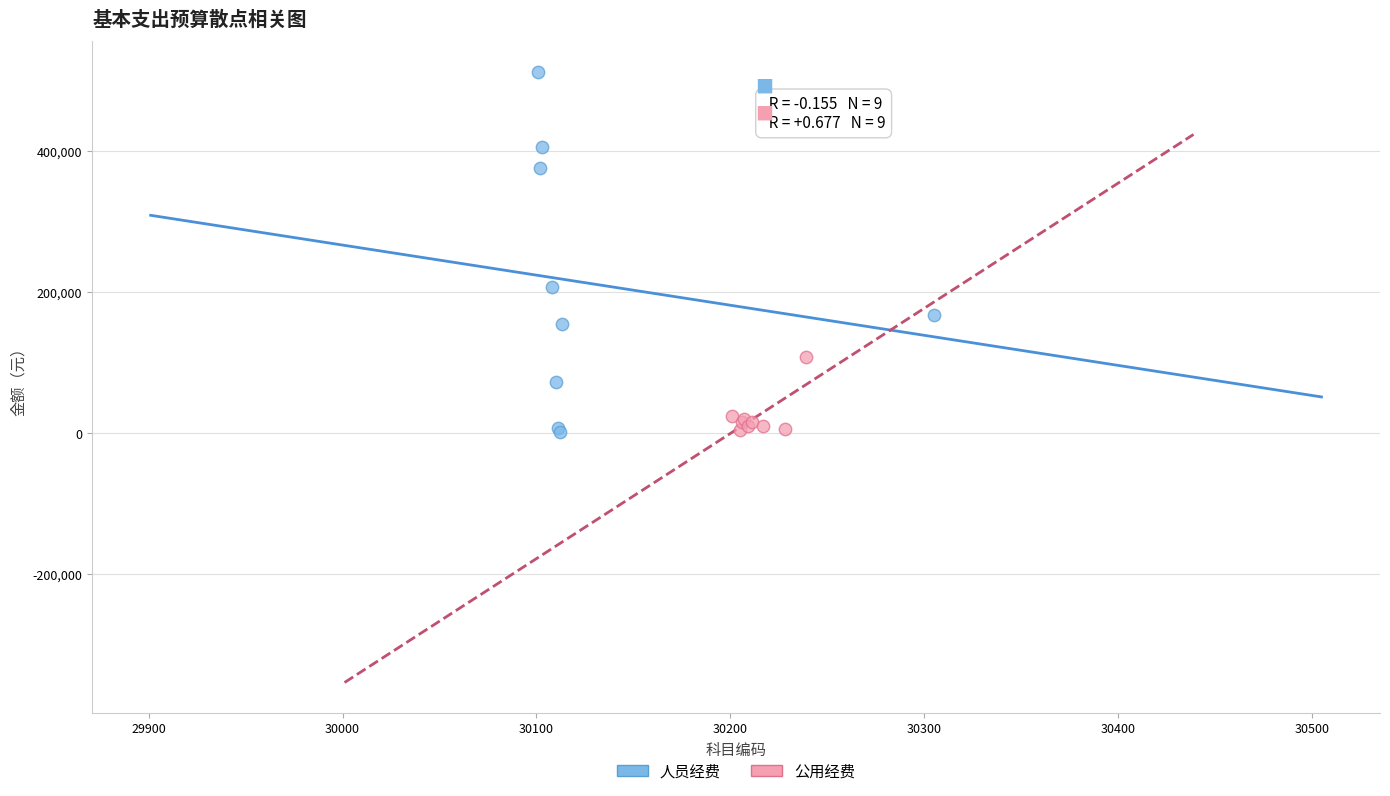

Which series contains the highest Y value?

人员经费